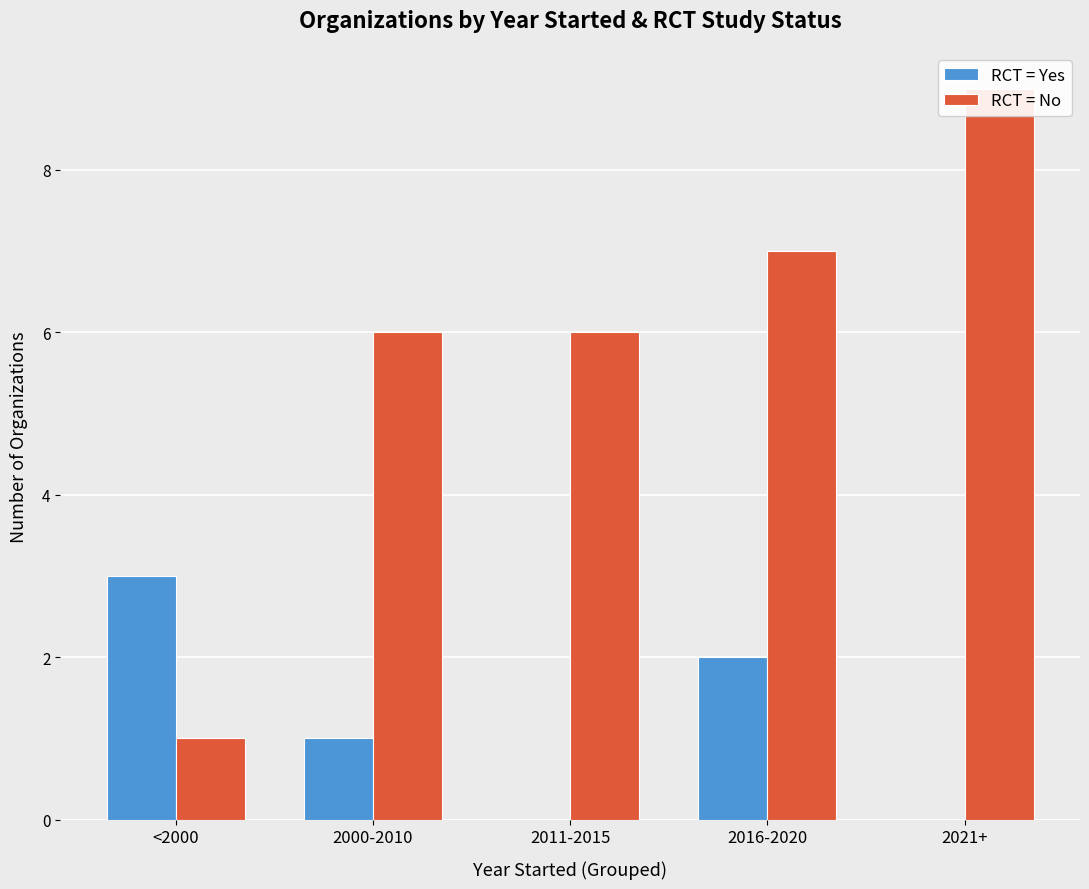

What position from the right is 2000-2010?

4